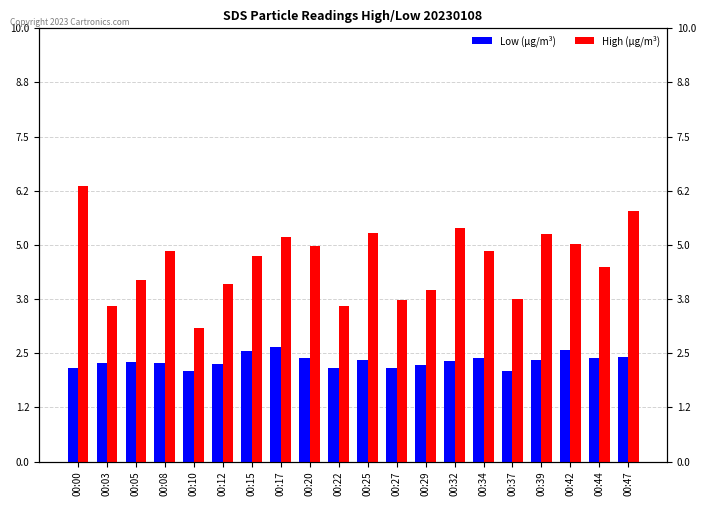

How many data points in High (µg/m³) are less than 4?

6